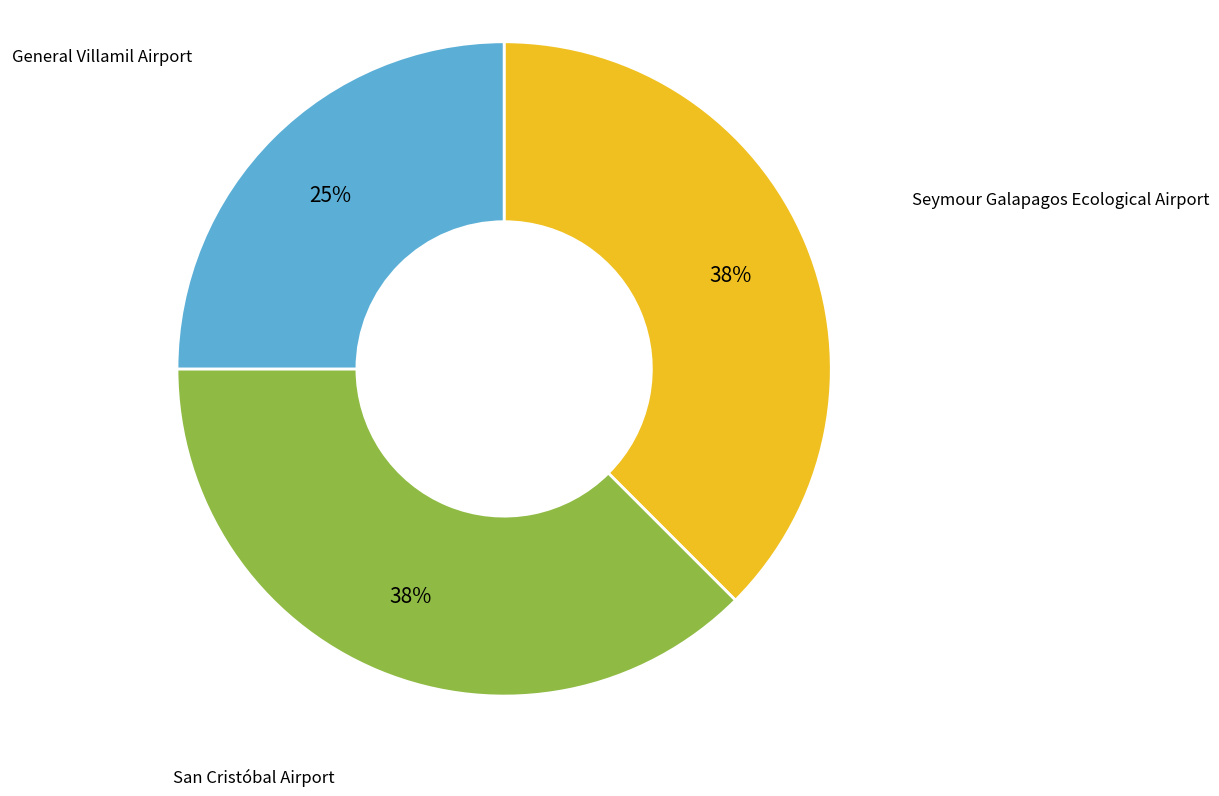

To the nearest percent, what percentage of the pie is General Villamil Airport?

25%